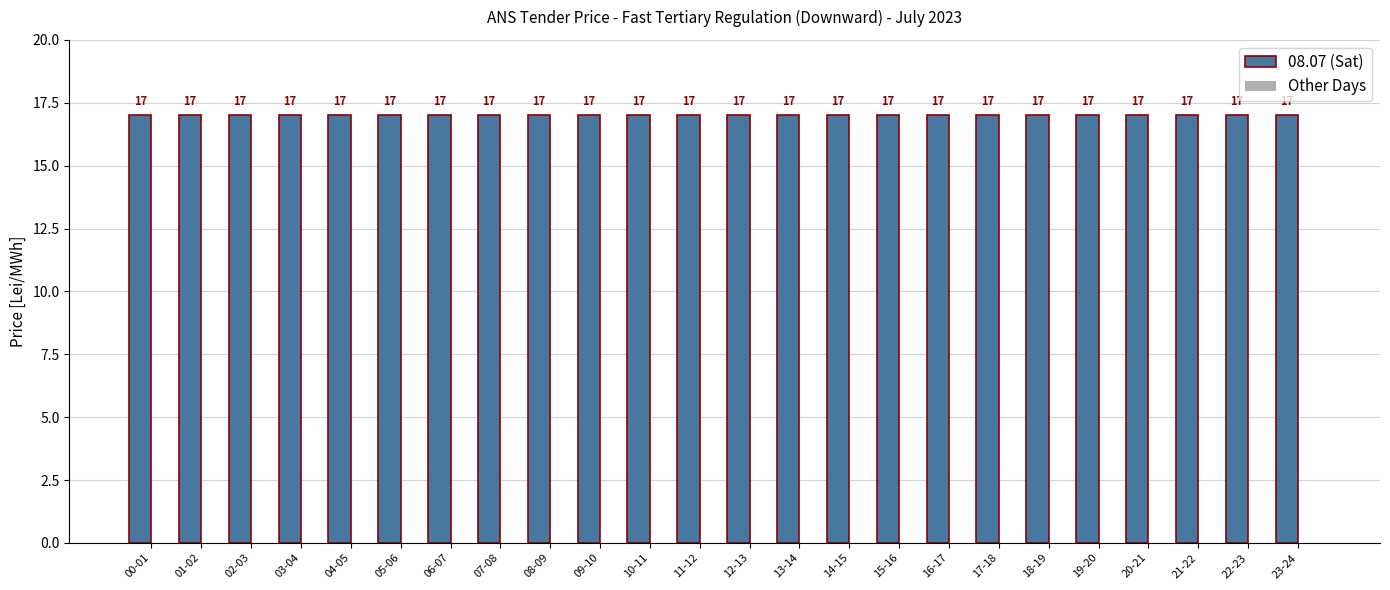

How many groups of bars are there?

24